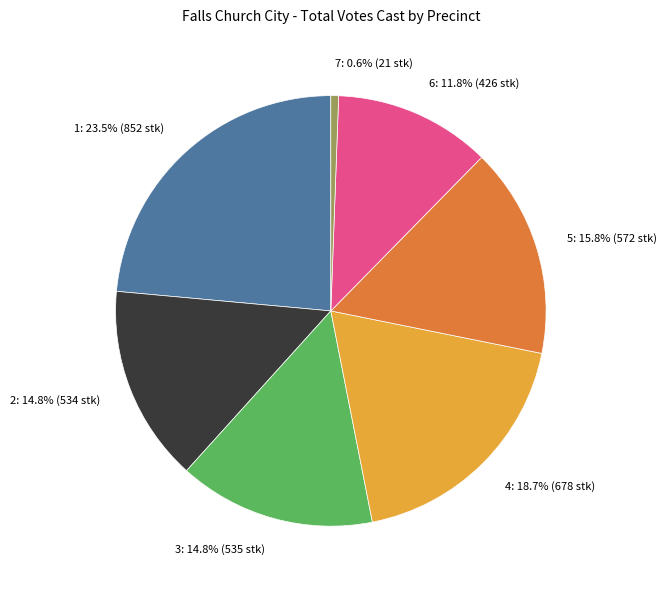

How many slices are in this pie chart?

7